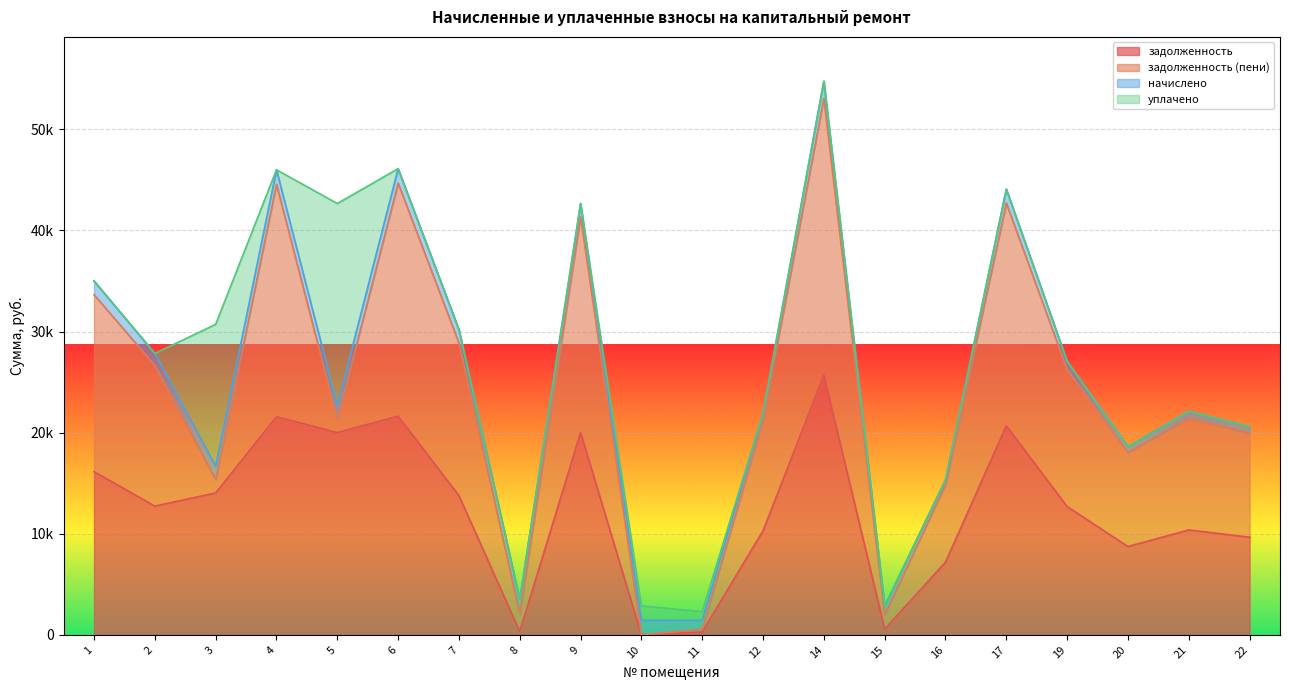

What are all the series names shown in the legend?

задолженность, задолженность (пени), начислено, уплачено